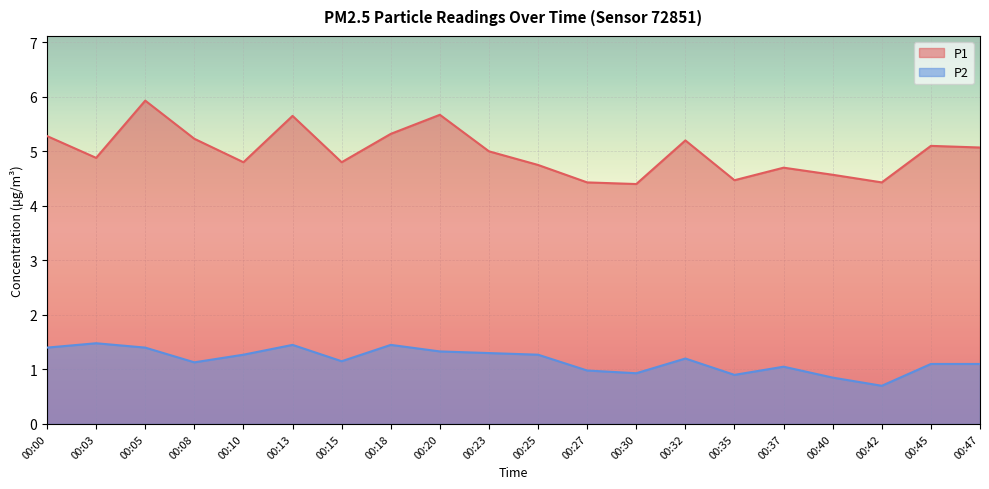

List the labels in order of P2 value, smallest first.

00:42, 00:40, 00:35, 00:30, 00:27, 00:37, 00:45, 00:47, 00:08, 00:15, 00:32, 00:10, 00:25, 00:23, 00:20, 00:00, 00:05, 00:13, 00:18, 00:03